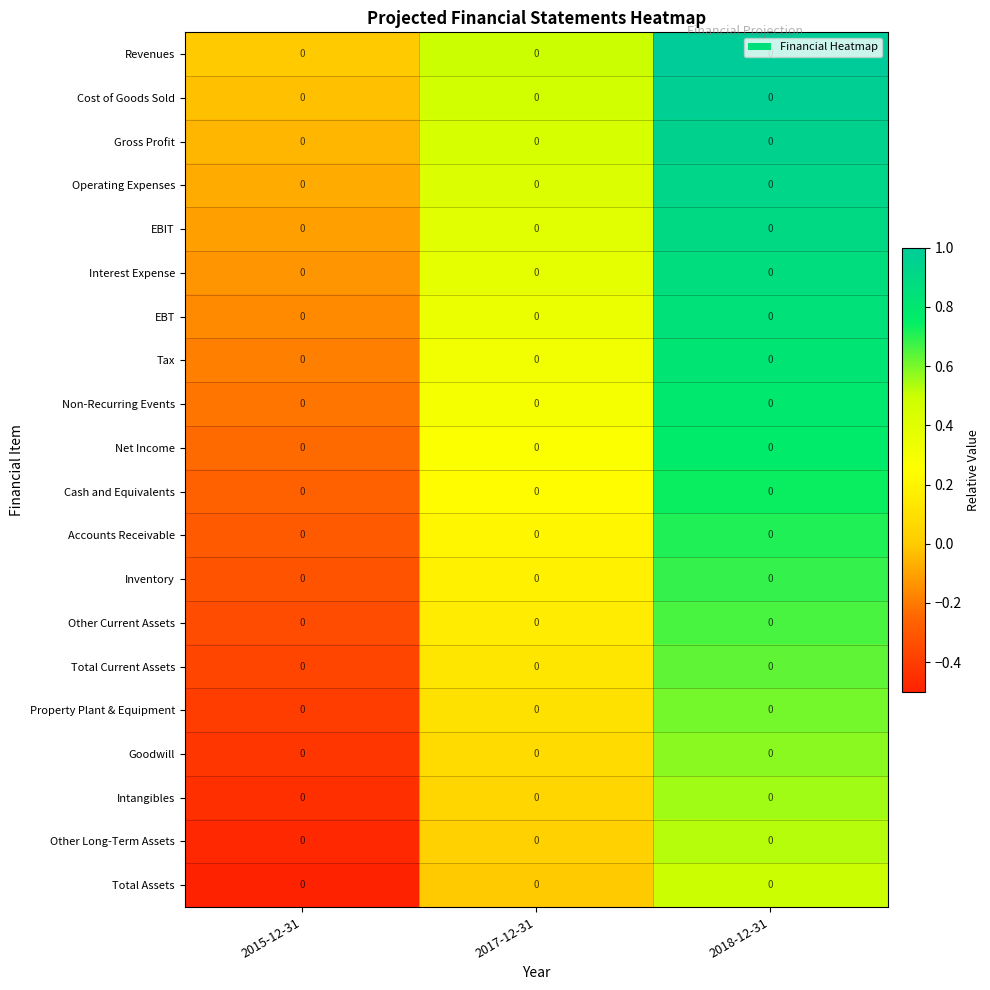

What is the difference between the highest and lowest values at 2018-12-31?

0.5